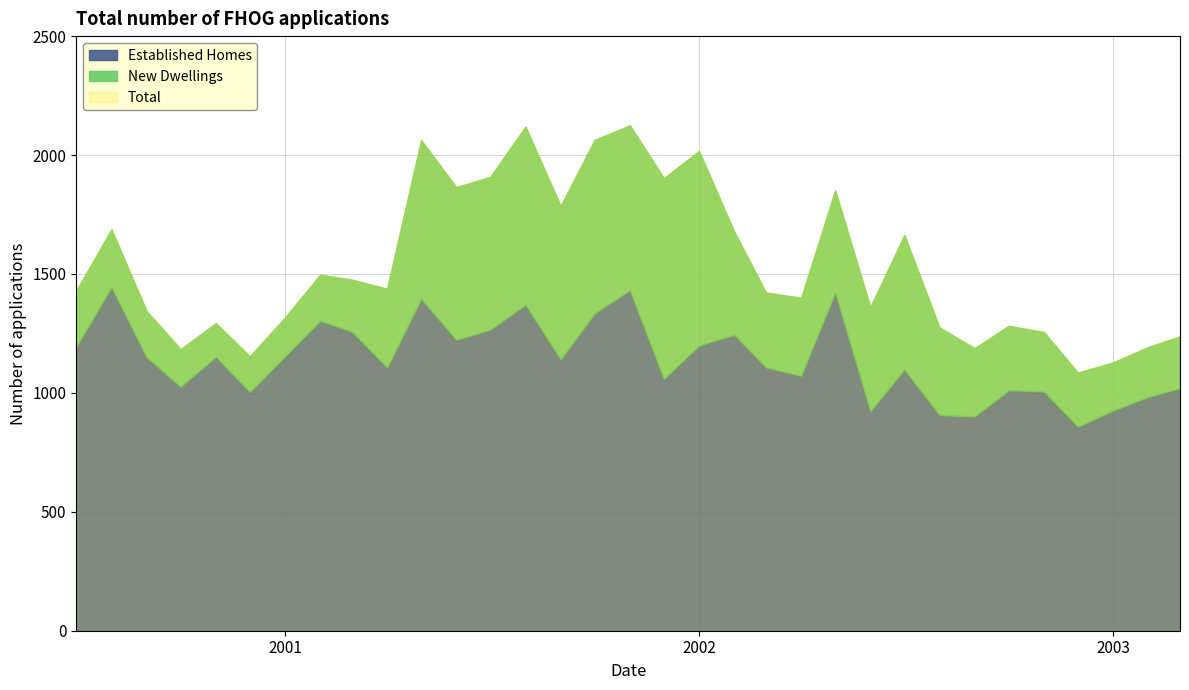

True or false: New Dwellings and Established Homes intersect in this chart.

False